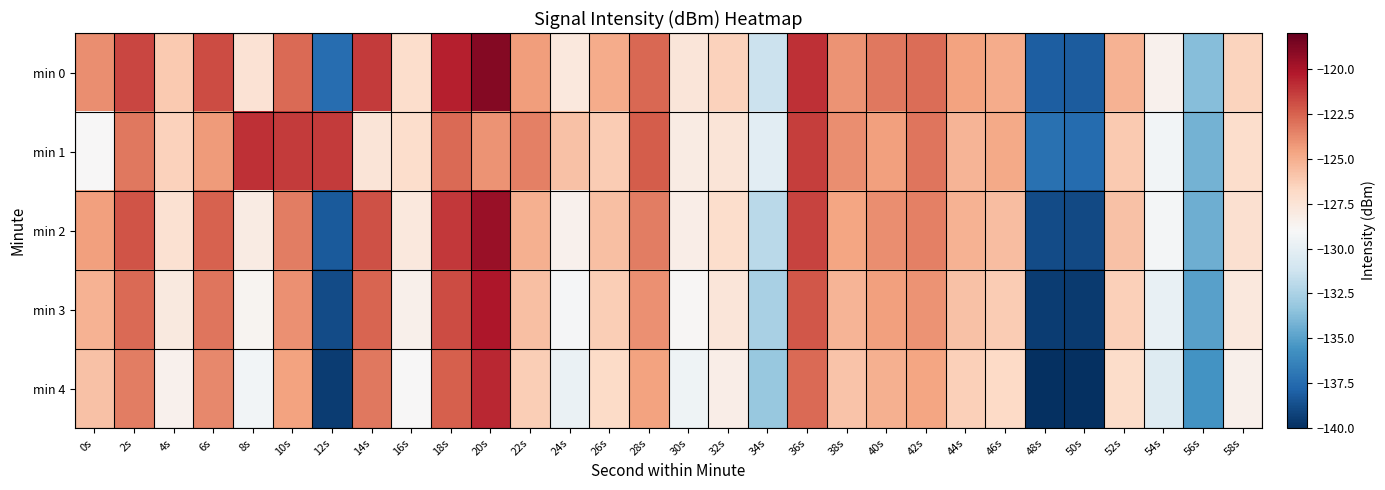

Reading right to left, what are all the values shown in this chart?

min 0: 58s=-126.5	56s=-133.7	54s=-128.6	52s=-125.2	50s=-138.2	48s=-138.1	46s=-124.9	44s=-124.5	42s=-122.8	40s=-123.2	38s=-124.1	36s=-120.9	34s=-131.4	32s=-126.5	30s=-127.7	28s=-122.7	26s=-124.9	24s=-127.8	22s=-124.4	20s=-118.9	18s=-120.5	16s=-127.1	14s=-121.3	12s=-137.4	10s=-122.7	8s=-127.4	6s=-121.8	4s=-126.1	2s=-121.7	0s=-123.9
min 1: 58s=-127.1	56s=-134.2	54s=-129.3	52s=-126.1	50s=-137.5	48s=-137.2	46s=-124.8	44s=-125.3	42s=-123.1	40s=-124.5	38s=-123.9	36s=-121.4	34s=-130.2	32s=-127.6	30s=-128.1	28s=-122.3	26s=-126.2	24s=-125.8	22s=-123.5	20s=-124.1	18s=-122.8	16s=-127.0	14s=-127.6	12s=-121.3	10s=-121.3	8s=-120.9	6s=-124.3	4s=-126.5	2s=-123.2	0s=-128.9
min 2: 58s=-127.2	56s=-134.4	54s=-129.2	52s=-125.8	50s=-138.9	48s=-138.8	46s=-125.6	44s=-125.2	42s=-123.5	40s=-123.9	38s=-124.7	36s=-121.6	34s=-132.0	32s=-127.1	30s=-128.3	28s=-123.4	26s=-125.7	24s=-128.5	22s=-125.1	20s=-119.5	18s=-121.2	16s=-127.8	14s=-122.0	12s=-138.2	10s=-123.4	8s=-128.1	6s=-122.5	4s=-127.3	2s=-122.1	0s=-124.5
min 3: 58s=-127.8	56s=-135.0	54s=-129.8	52s=-126.4	50s=-139.5	48s=-139.4	46s=-126.2	44s=-125.8	42s=-124.1	40s=-124.5	38s=-125.3	36s=-122.2	34s=-132.6	32s=-127.7	30s=-128.9	28s=-124.0	26s=-126.3	24s=-129.1	22s=-125.7	20s=-120.1	18s=-121.8	16s=-128.4	14s=-122.6	12s=-138.8	10s=-124.0	8s=-128.7	6s=-123.1	4s=-127.9	2s=-122.8	0s=-125.2
min 4: 58s=-128.4	56s=-135.6	54s=-130.4	52s=-127.0	50s=-140.1	48s=-140.0	46s=-126.8	44s=-126.4	42s=-124.7	40s=-125.1	38s=-125.9	36s=-122.8	34s=-133.2	32s=-128.3	30s=-129.5	28s=-124.6	26s=-126.9	24s=-129.7	22s=-126.3	20s=-120.7	18s=-122.4	16s=-129.0	14s=-123.2	12s=-139.4	10s=-124.6	8s=-129.3	6s=-123.7	4s=-128.5	2s=-123.4	0s=-125.8